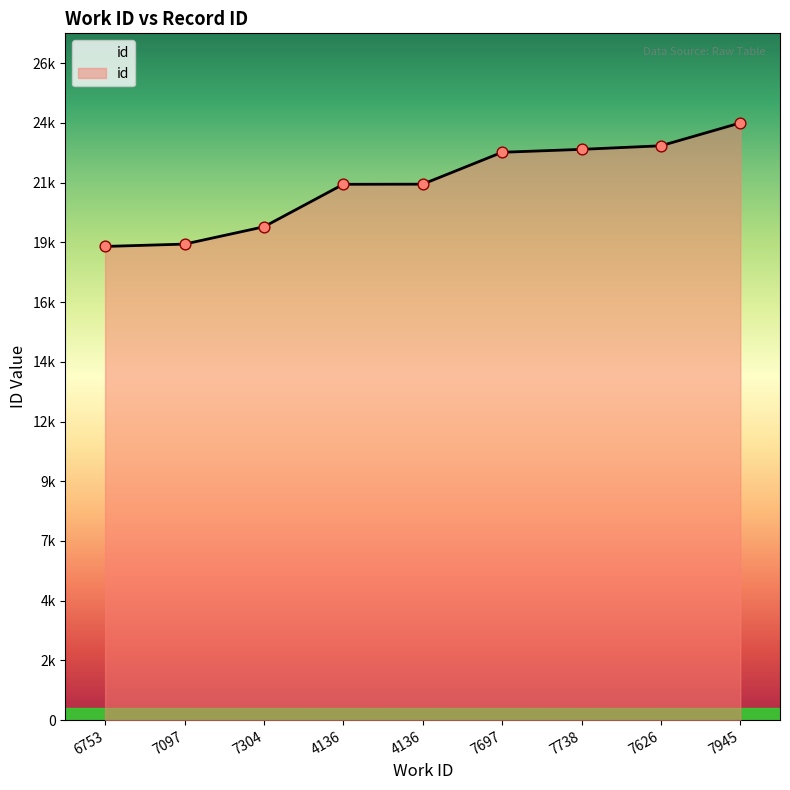

Between 7097 and 4136, which is larger?

4136